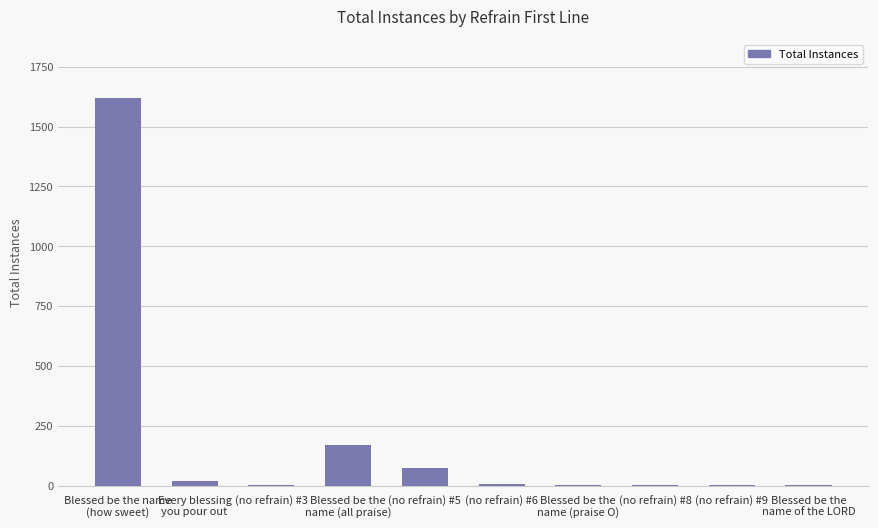

What is the average value?

190